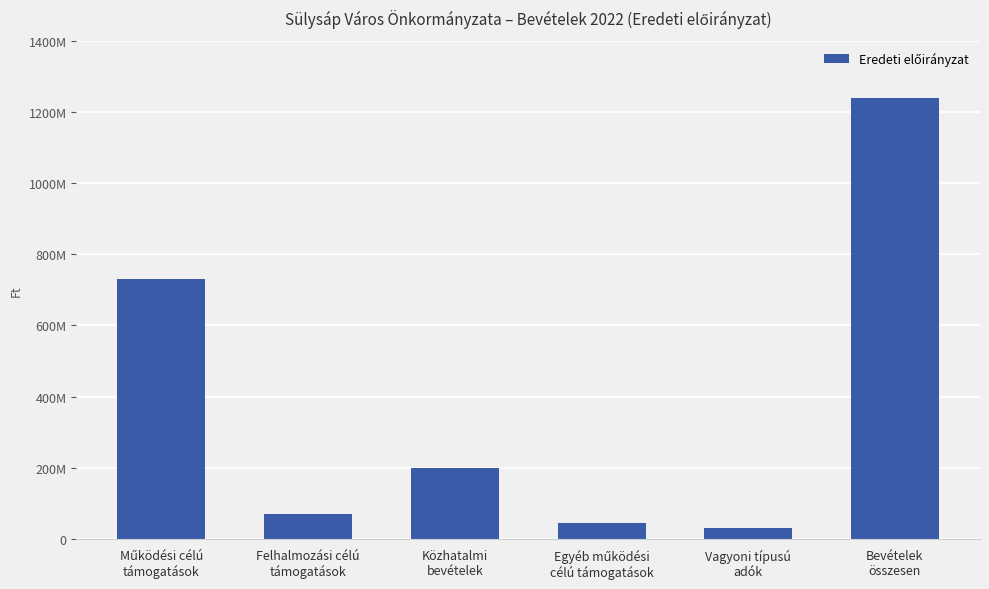

True or false: the data shows 200793002 at Működési célú
támogatások.

False